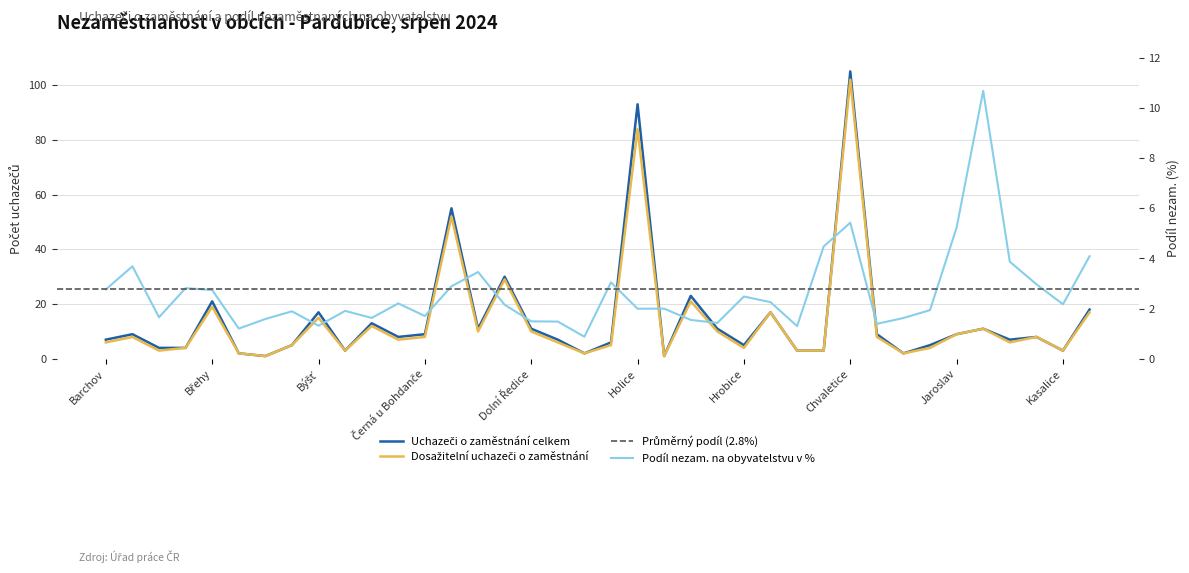

At which category does Dosažitelní uchazeči o zaměstnání reach its first local peak?

Bezděkov